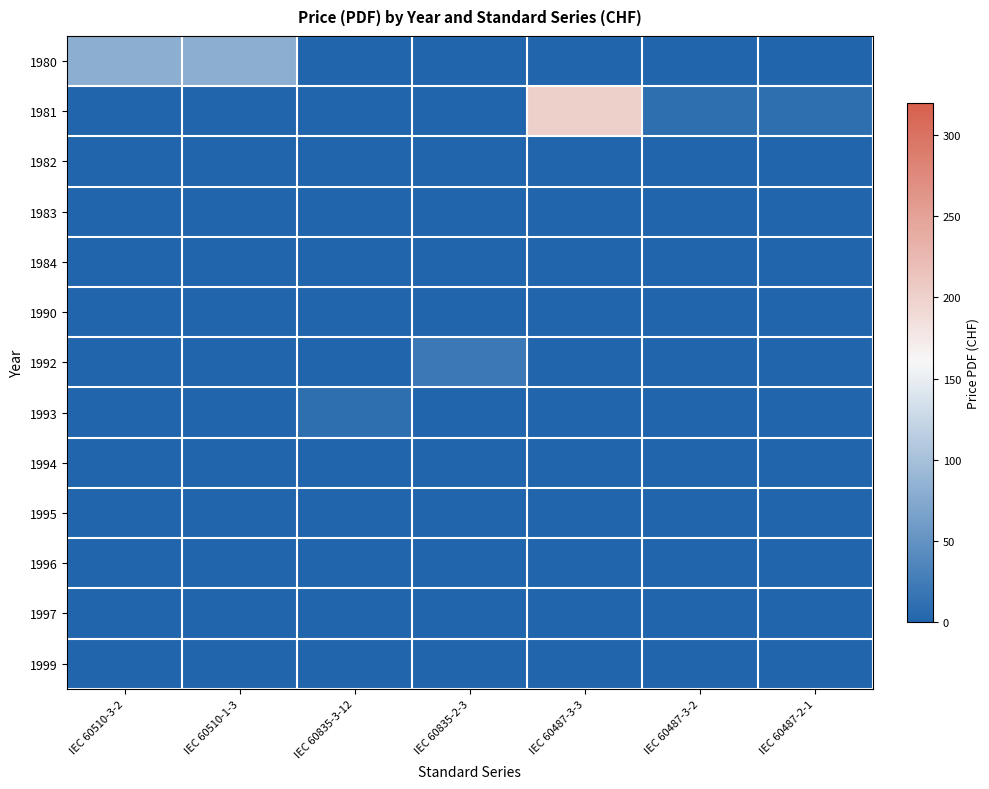

Which series has the widest spread of values?

1981